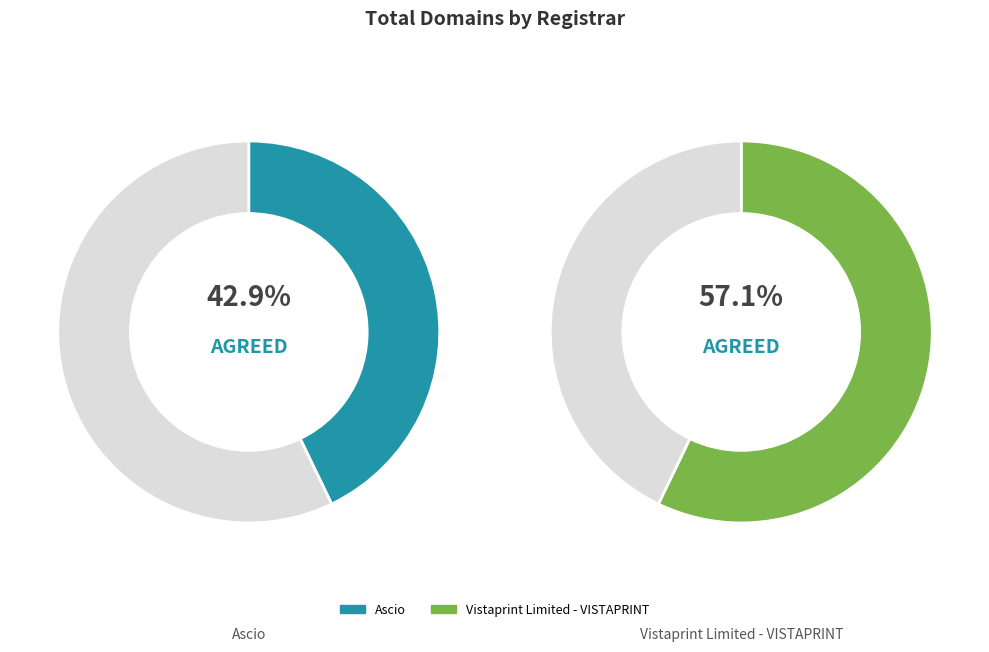

To the nearest percent, what is the combined percentage of Vistaprint Limited - VISTAPRINT and Ascio?

100%